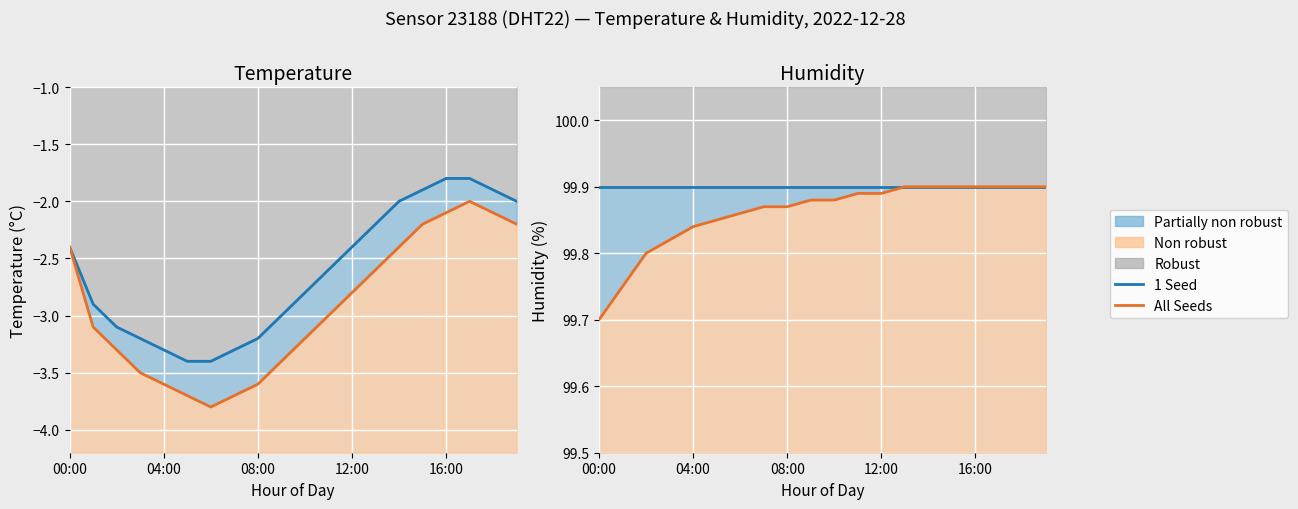

What is the value of the 1 Seed point at the 2nd from the left?

99.9